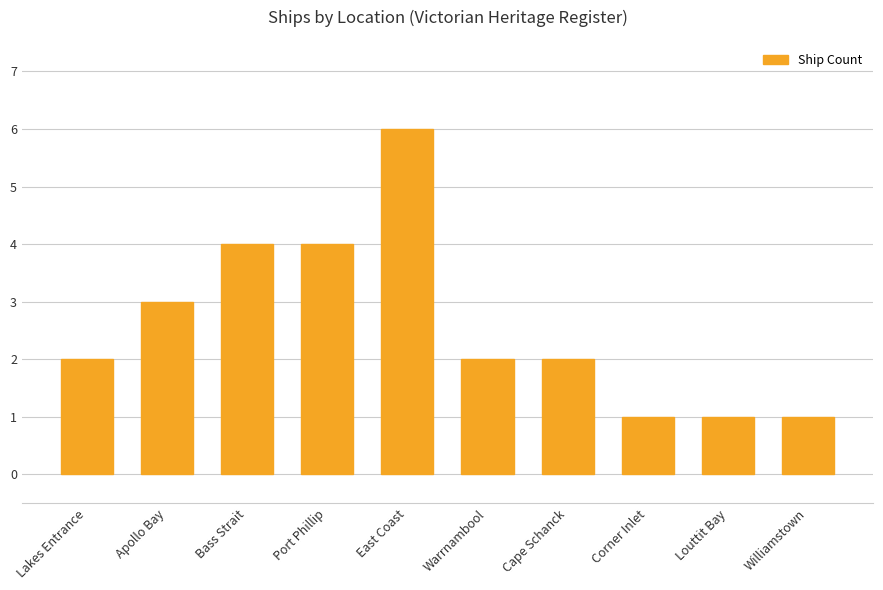

What is the difference between the values at Apollo Bay and Warrnambool?

1